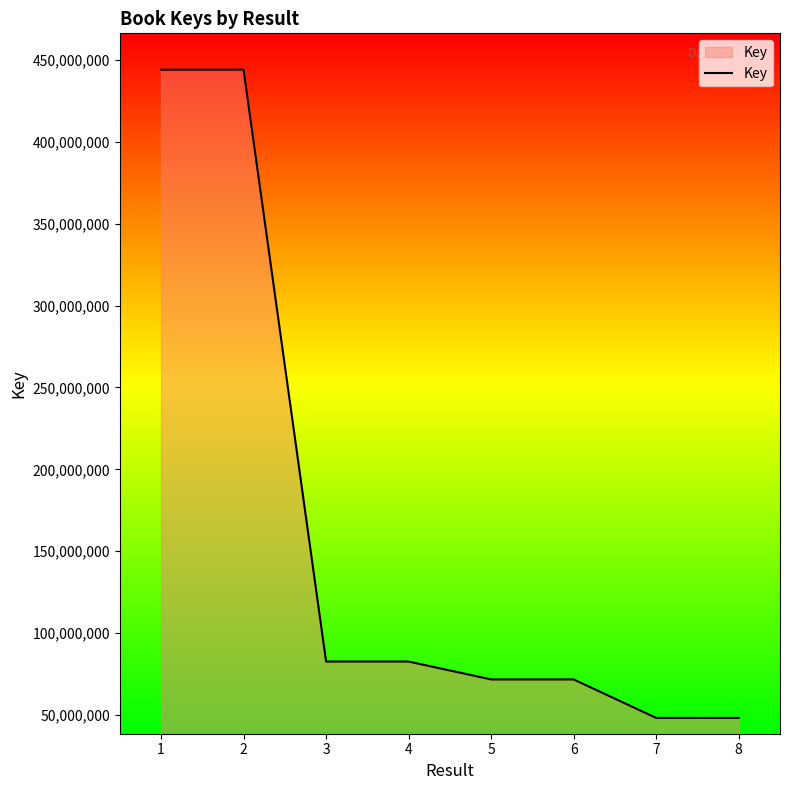

What is the maximum value shown in the chart?

444070092